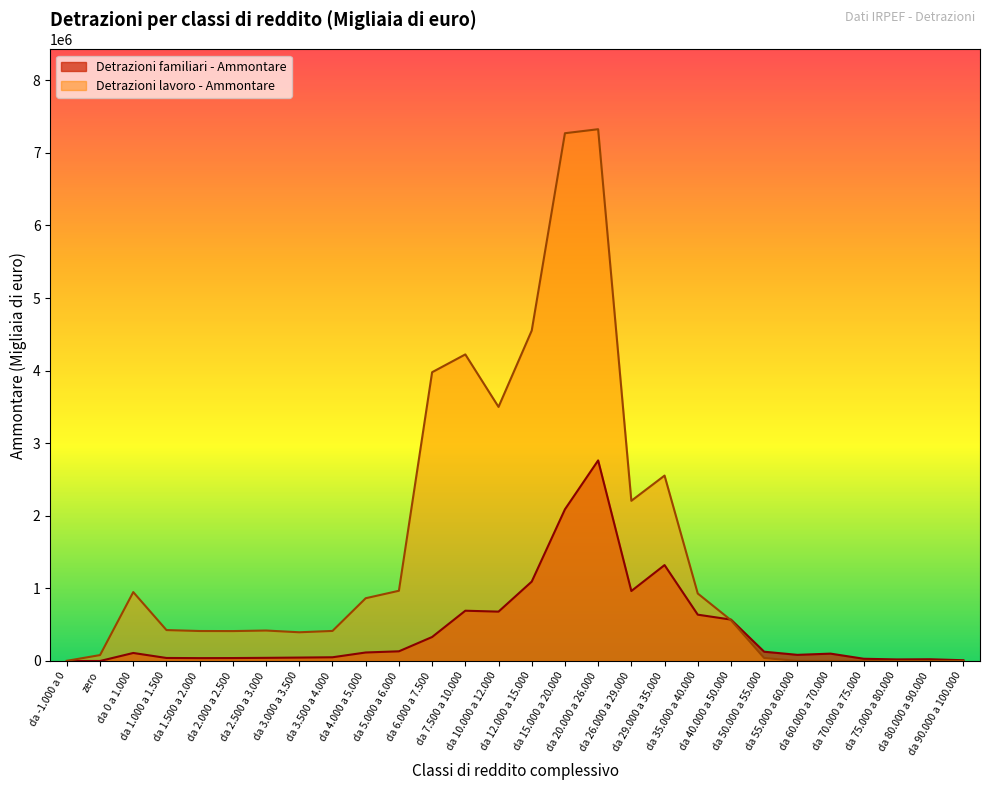

At how many categories does at least one series exceed 1742614?

8